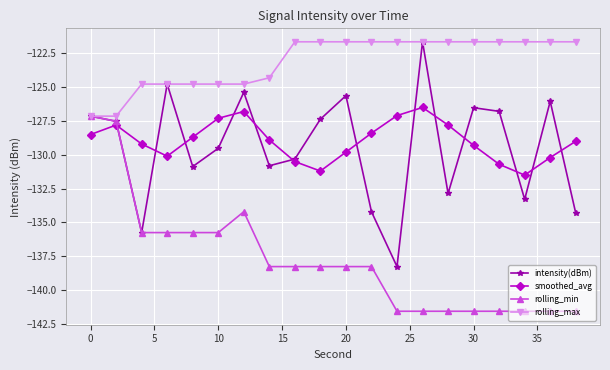

After their last crossing, which series has the higher values: rolling_min or smoothed_avg?

smoothed_avg